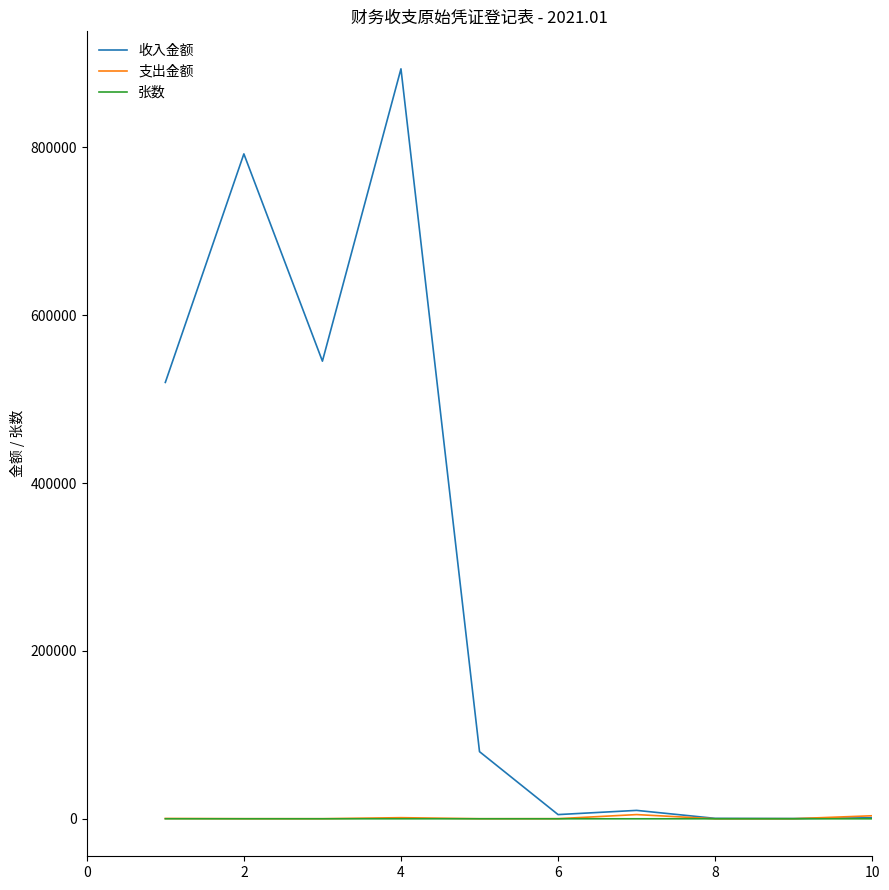

Which series ends up on top after the final intersection of 收入金额 and 支出金额?

支出金额